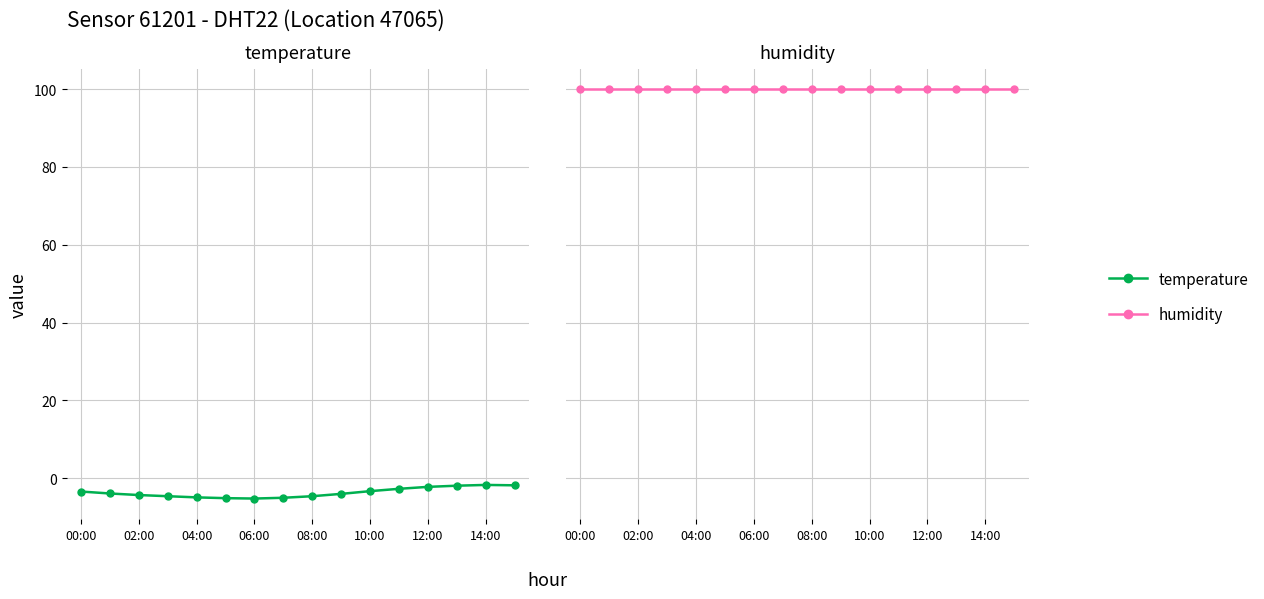

At which category is the sum across all series the highest?

14:00